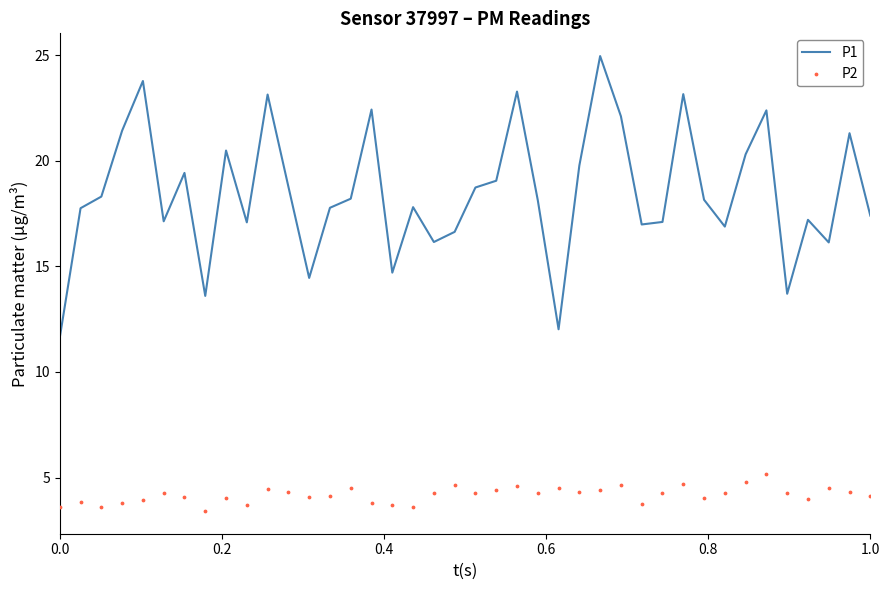

What is the lowest value of the P1 series?

11.6